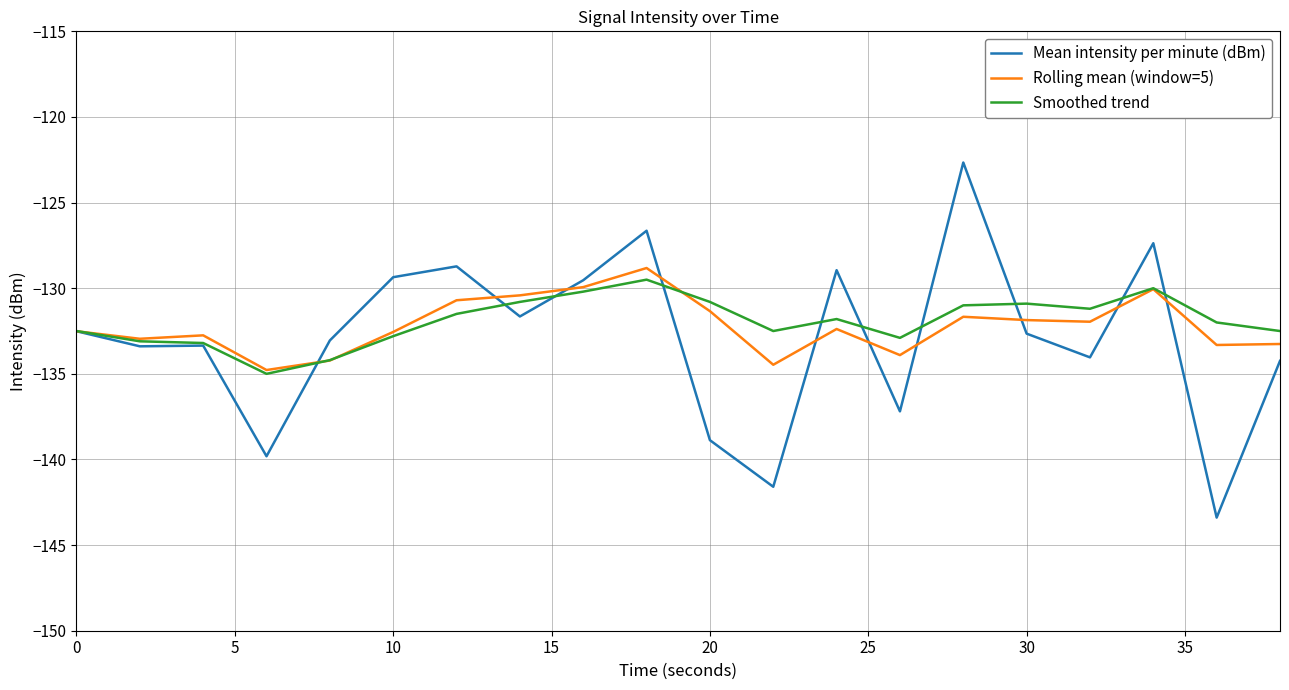

Which series has the widest spread of values?

Mean intensity per minute (dBm)